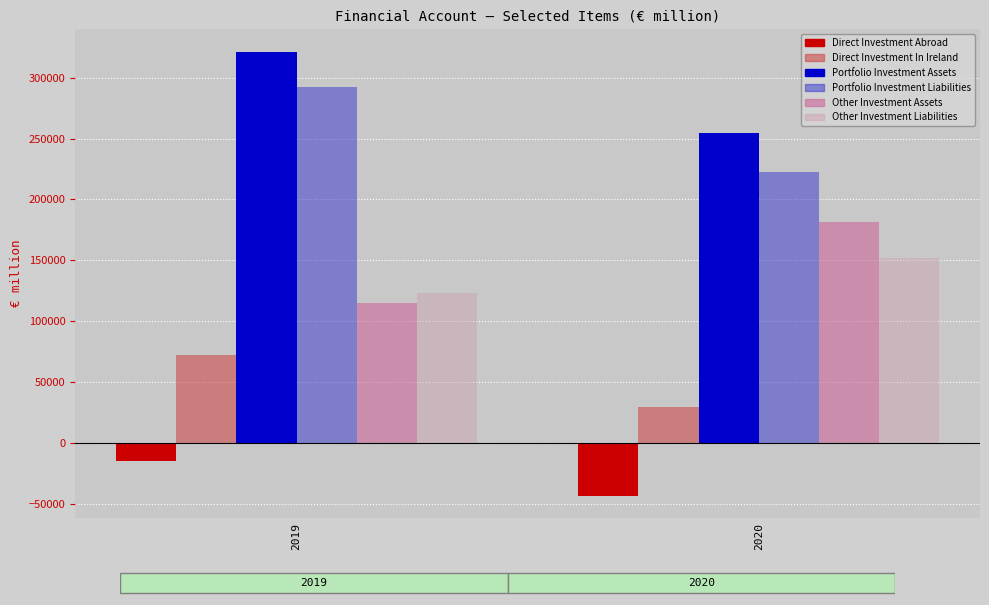

Rank the categories by Other Investment Assets value from lowest to highest.

2019, 2020